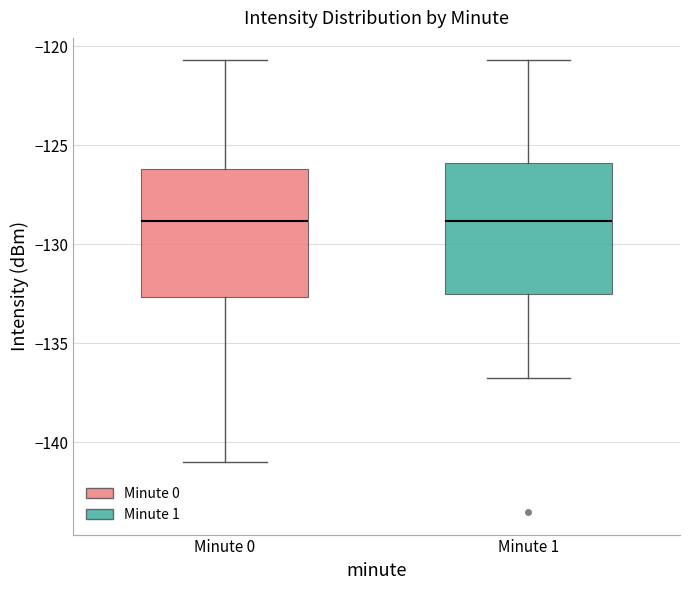

Reading left to right, transcribe this box plot: for each box, give where its median line is, the range the box spans, and where its two whiskers end, as read against the y-axis. The values are not printed on the chart, so give them approximately, as read against the axis.

Minute 0: median -129.0, box -132.5 to -126.0, whiskers -141.0 to -120.5
Minute 1: median -129.0, box -132.5 to -126.0, whiskers -137.0 to -120.5